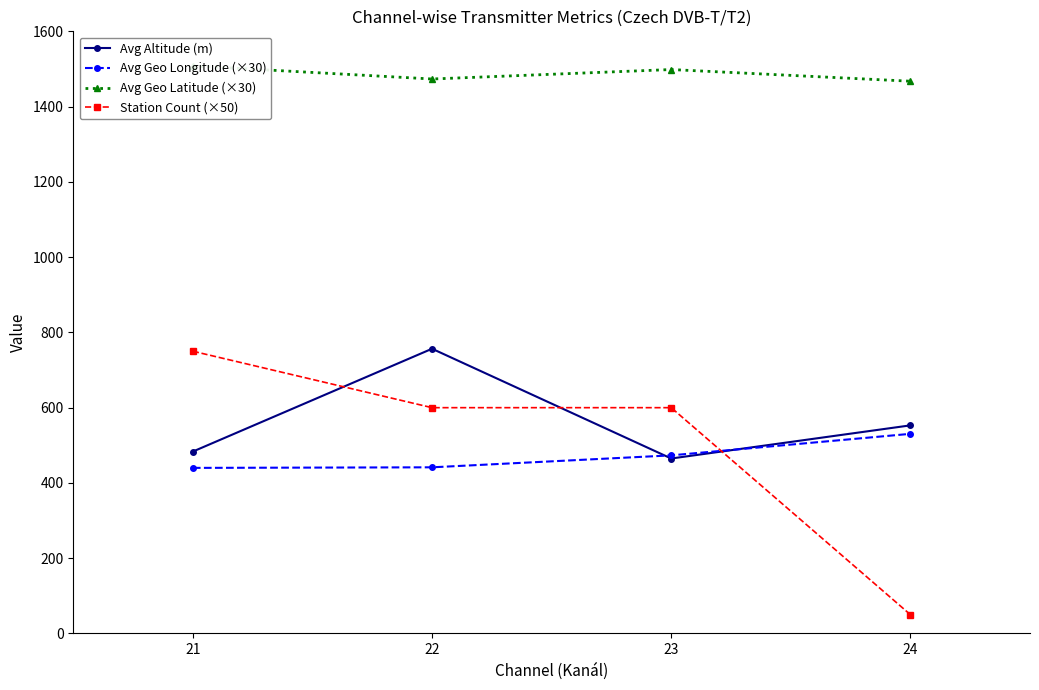

Which has a higher value, 22 or 23?

22